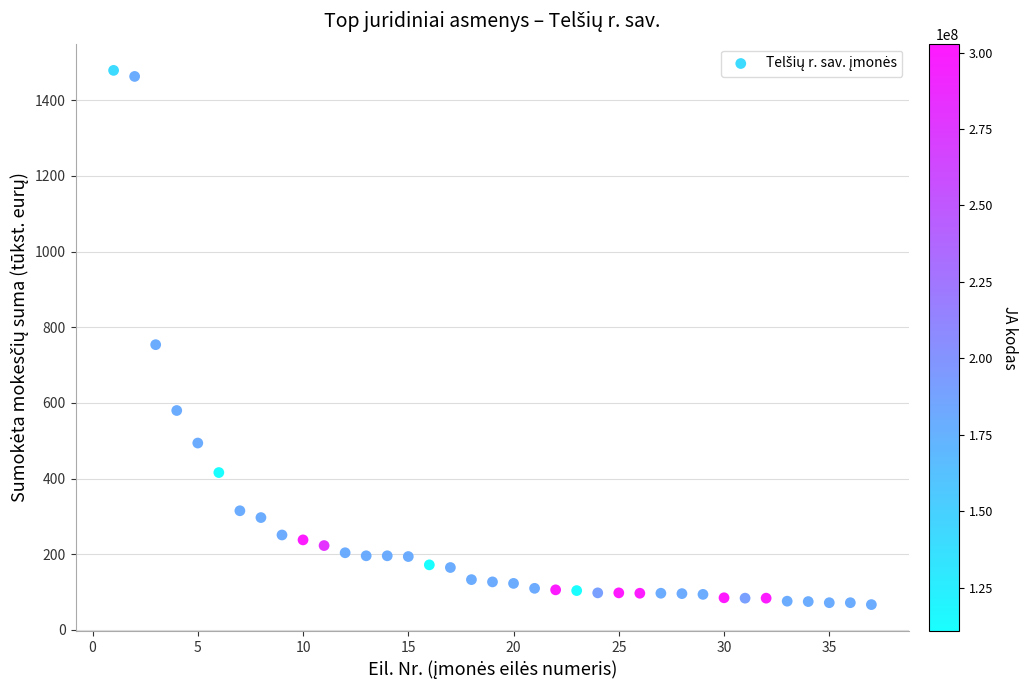

What Y value in the scatter plot is closest to 773?

754